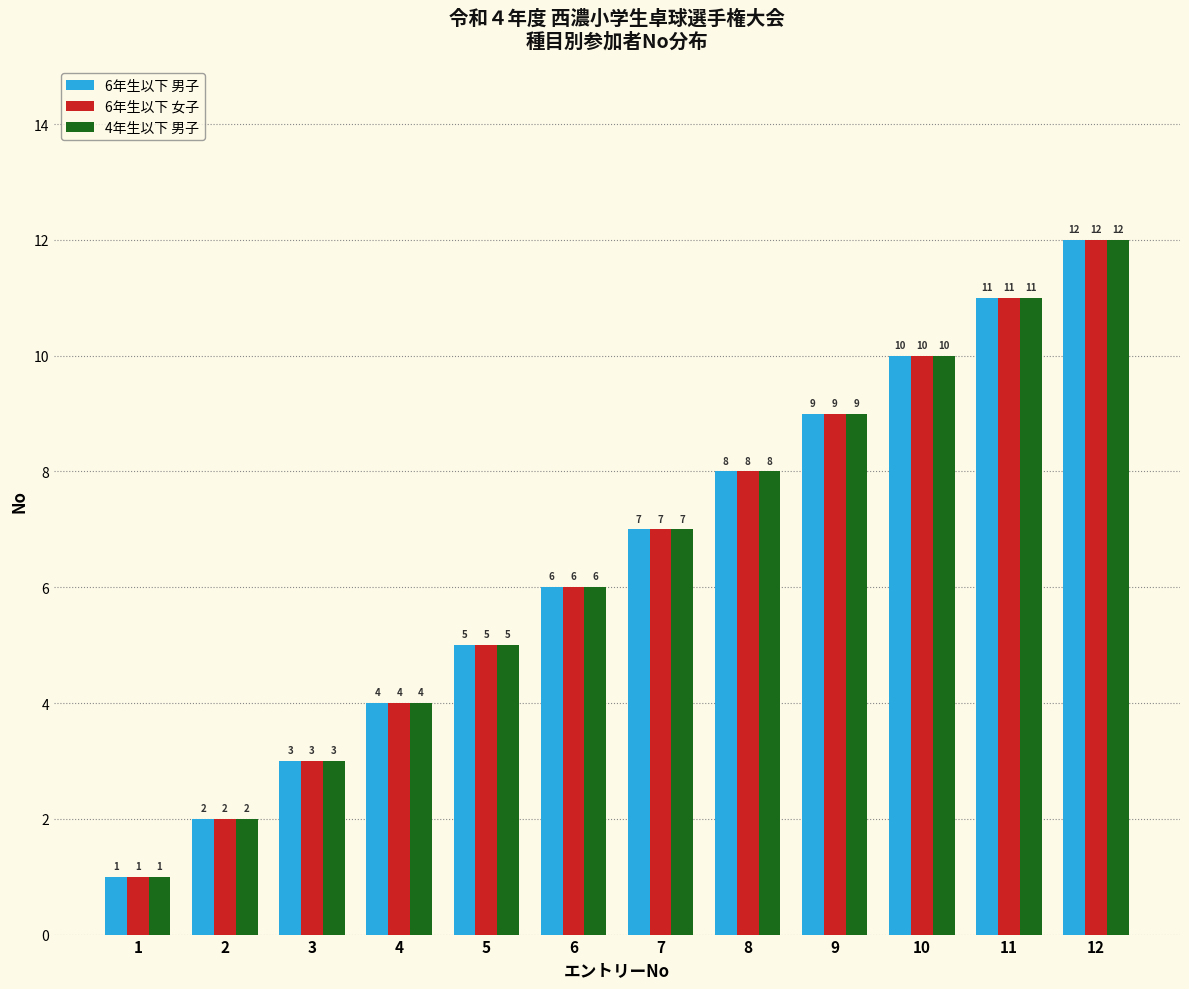

What is the total value across all series at 11?

33